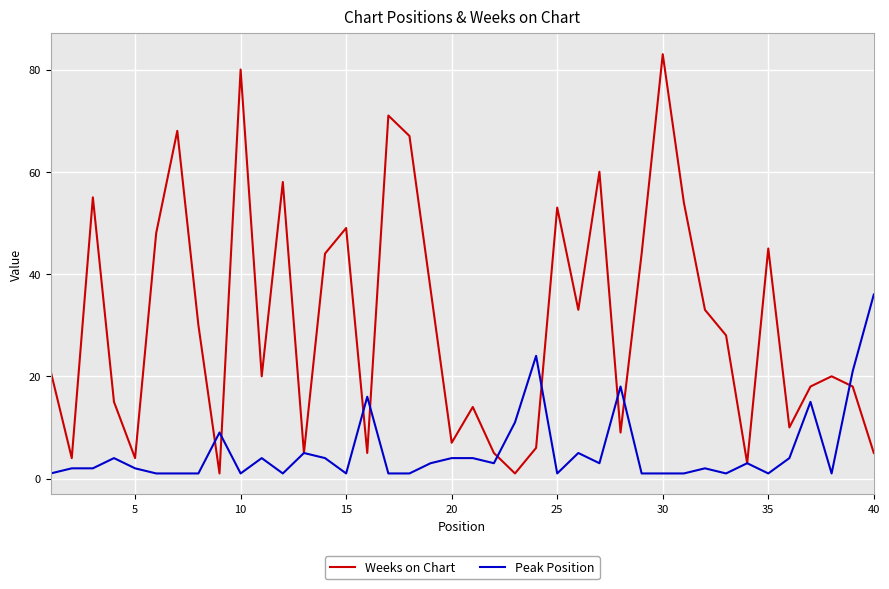

Which series has the largest total across all categories?

Weeks on Chart